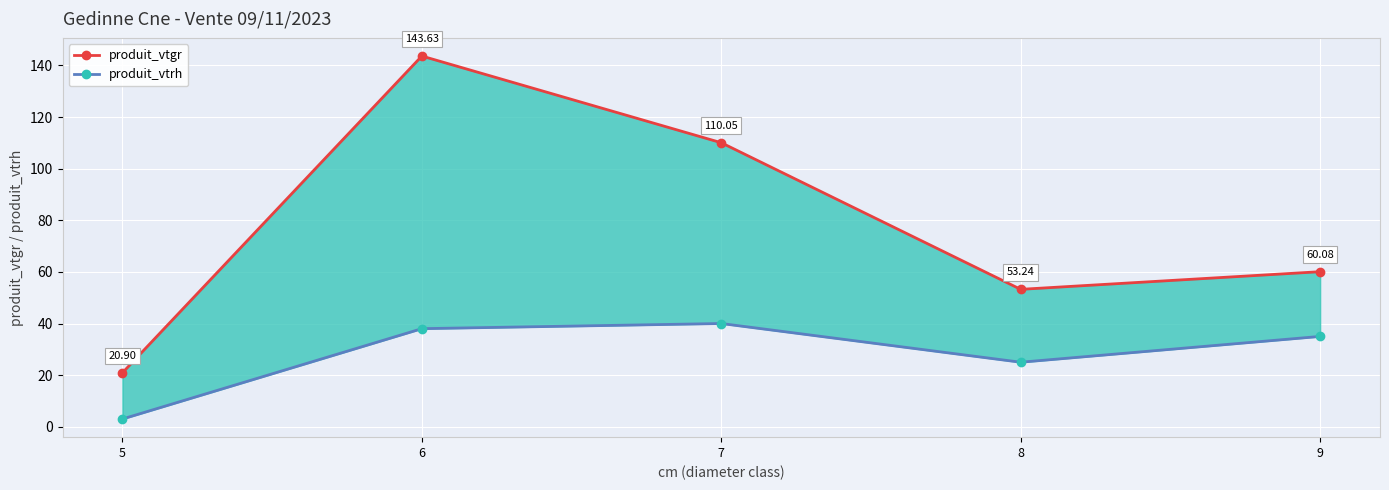

Count the number of data series in this chart.

2